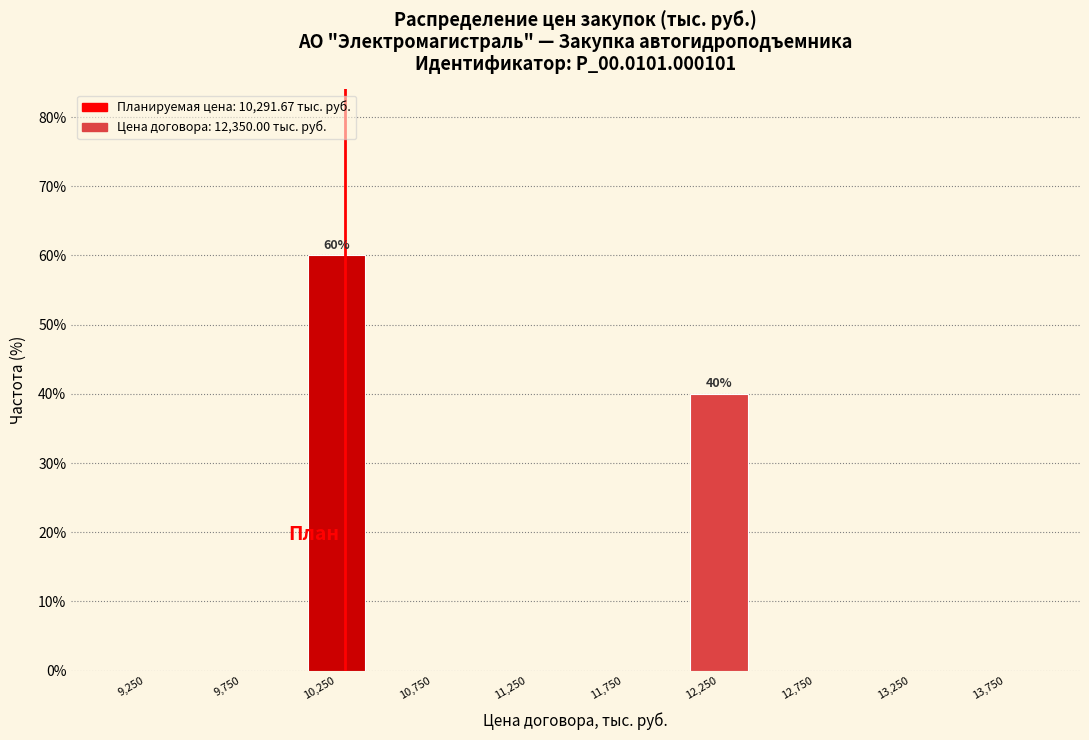

Reading right to left, transcribe all the data shown in this chart.

13,750=0	13,250=0	12,750=0	12,250=40	11,750=0	11,250=0	10,750=0	10,250=60	9,750=0	9,250=0